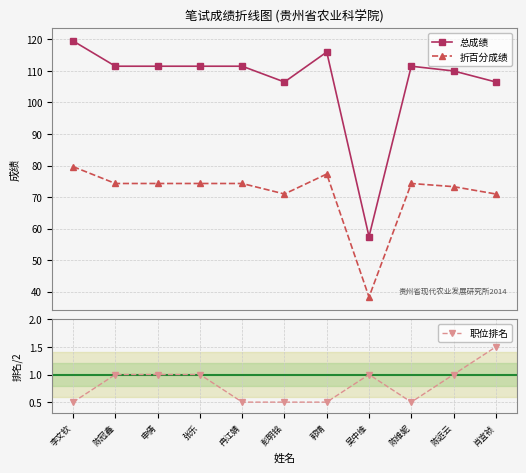

What value does the 职位排名 series have at 郭靖?

0.5